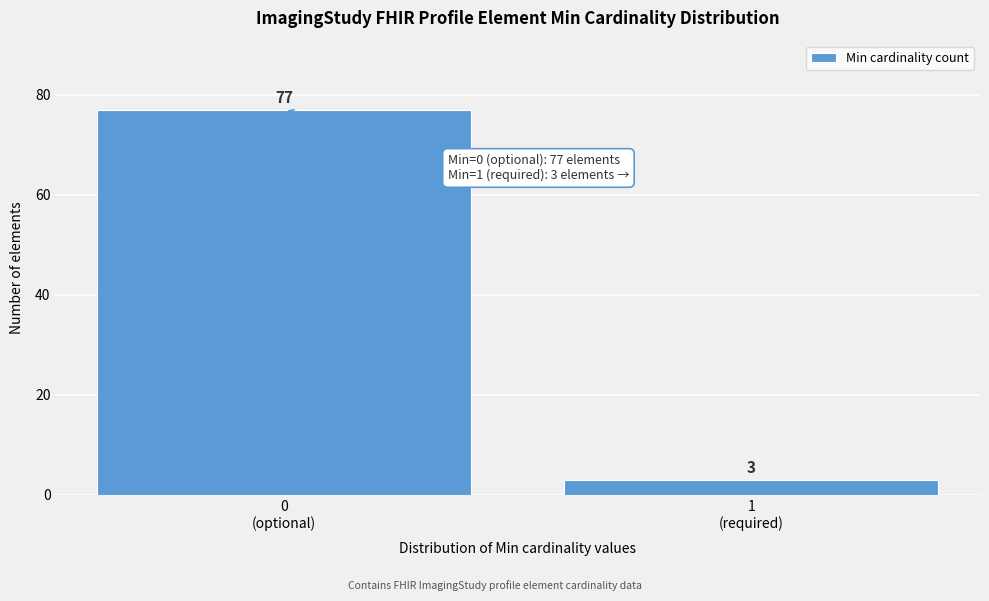

Reading left to right, list all the values displayed in this chart.

77	3